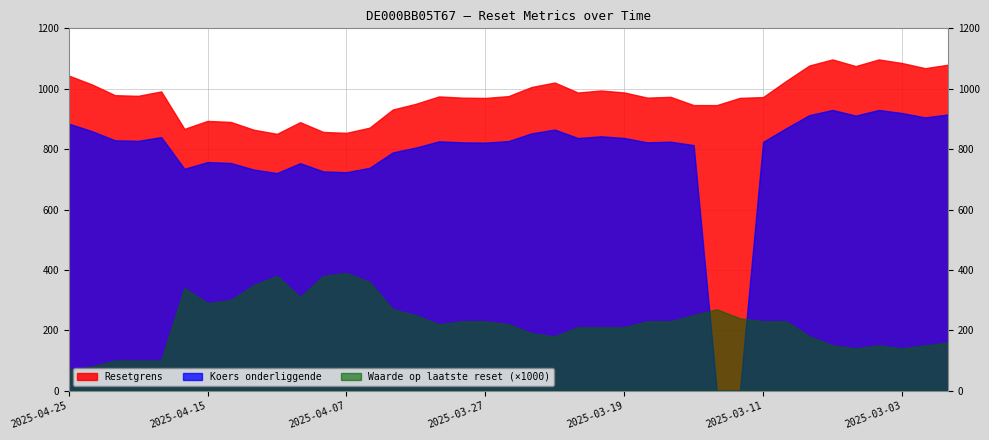

What is the difference between the second highest and second lowest values in the Resetgrens series?

243.1